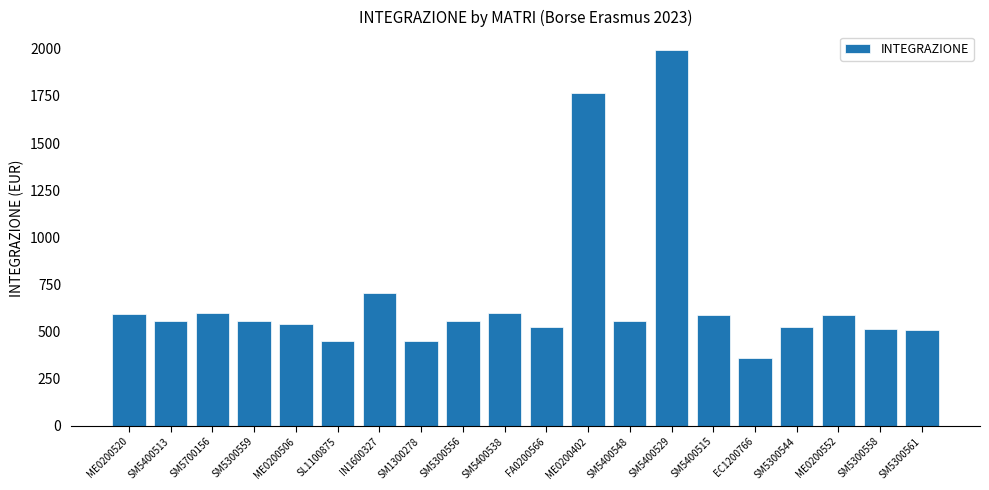

What is the label of the 5th bar from the left?

ME0200506